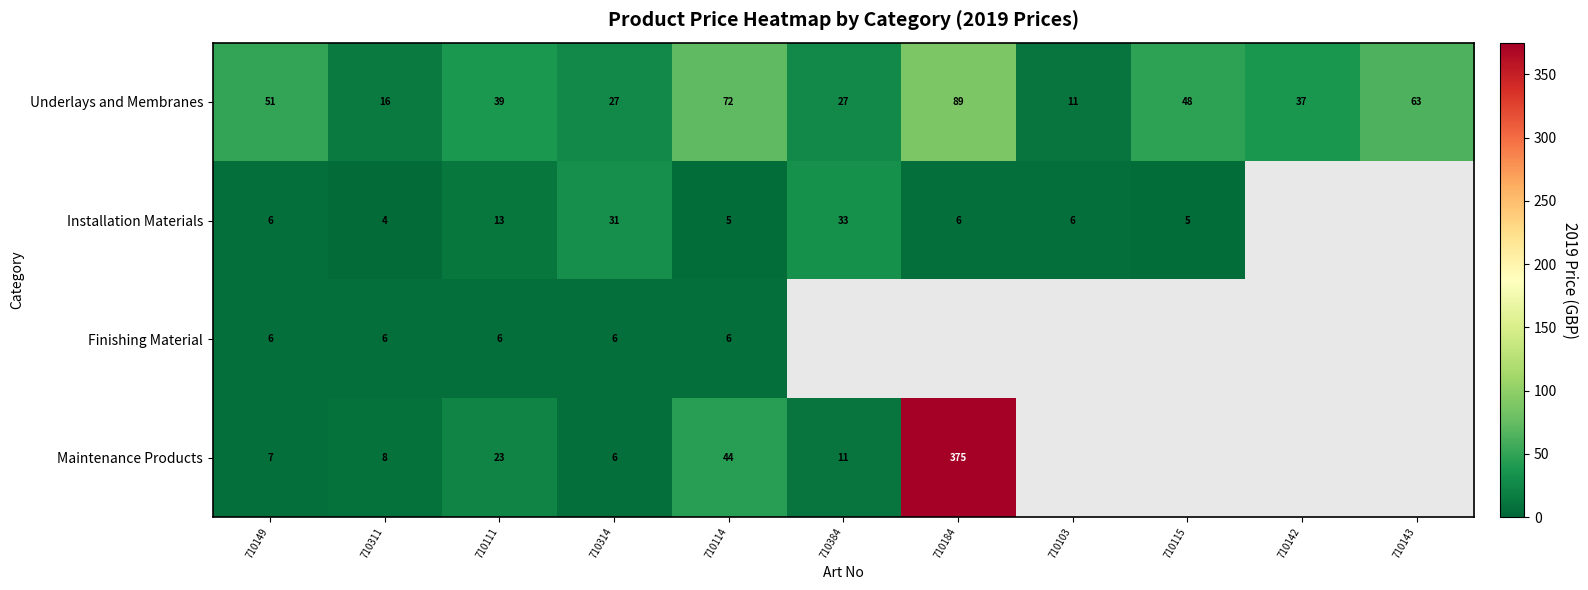

Is it true that Installation Materials equals 3 at 710184?

False